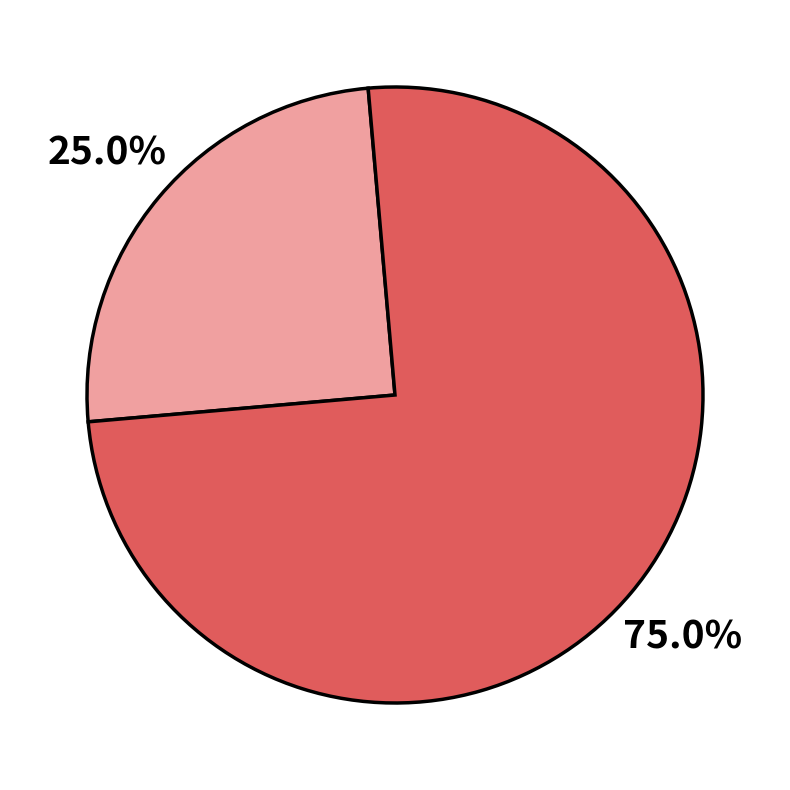

Count the number of slices in the pie.

2